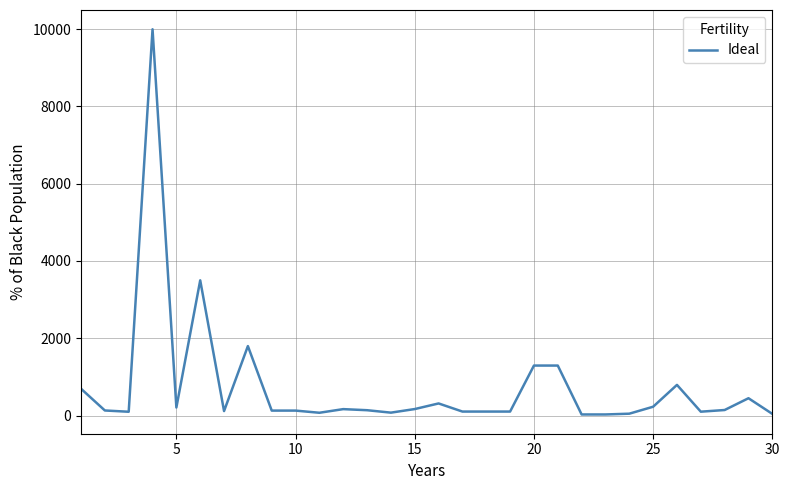

What is the maximum value shown in the chart?

9995.0